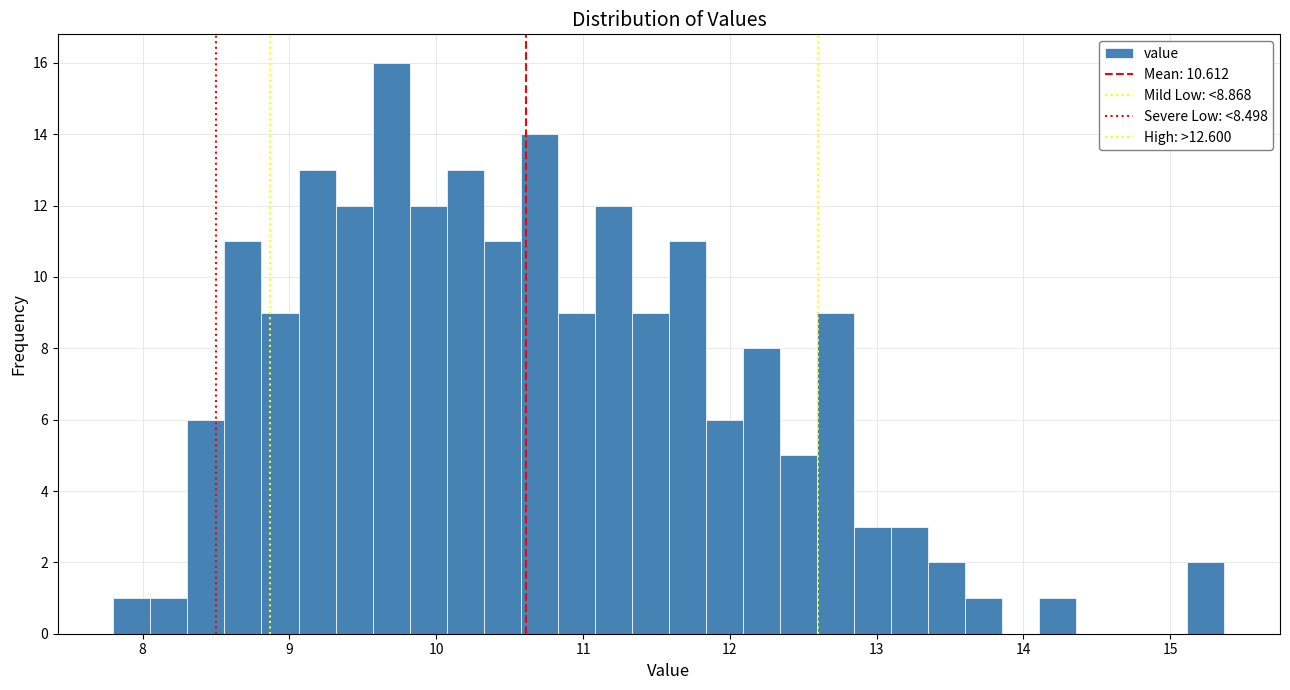

Read against the x-axis, roughly where is the centre of the tallest bar?

9.7